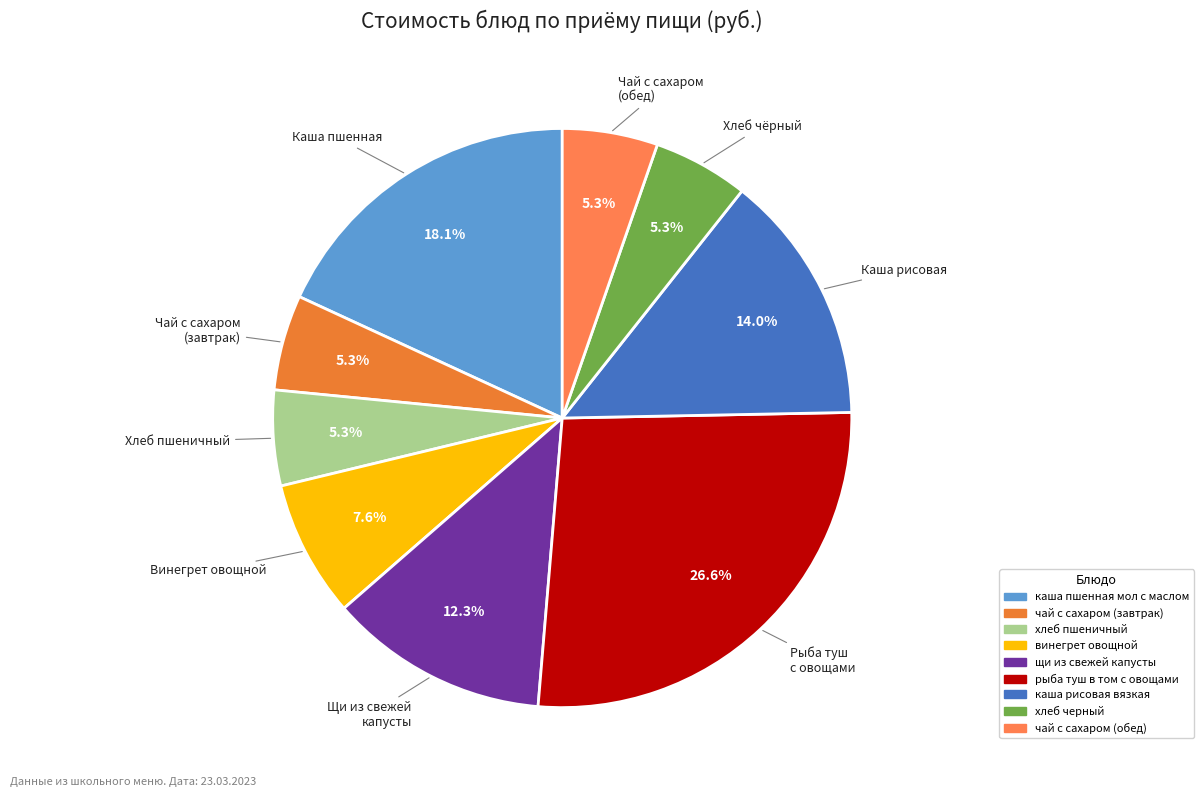

To the nearest percent, what is the average slice percentage?

11%